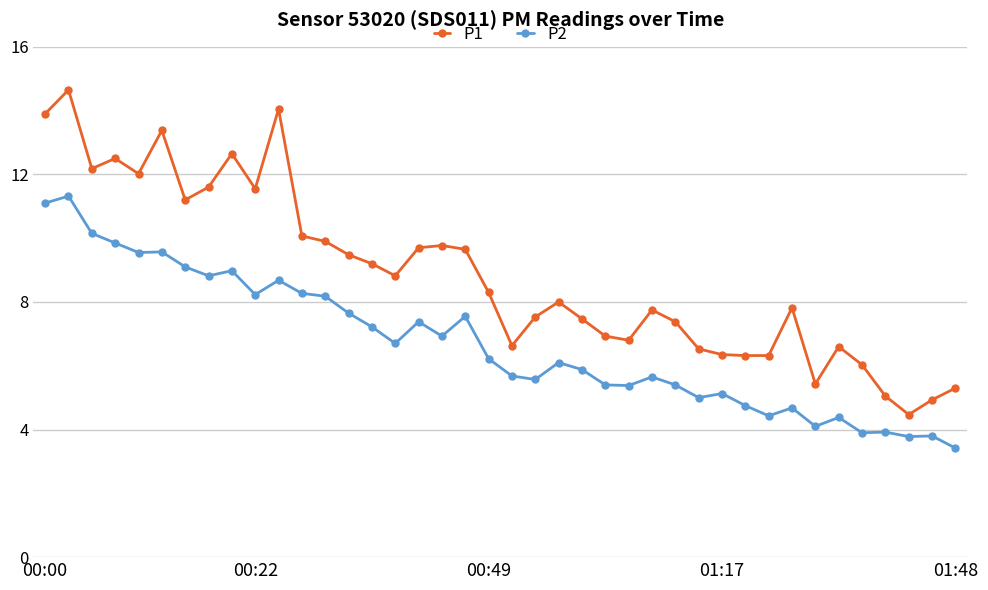

Which series has the largest total across all categories?

P1